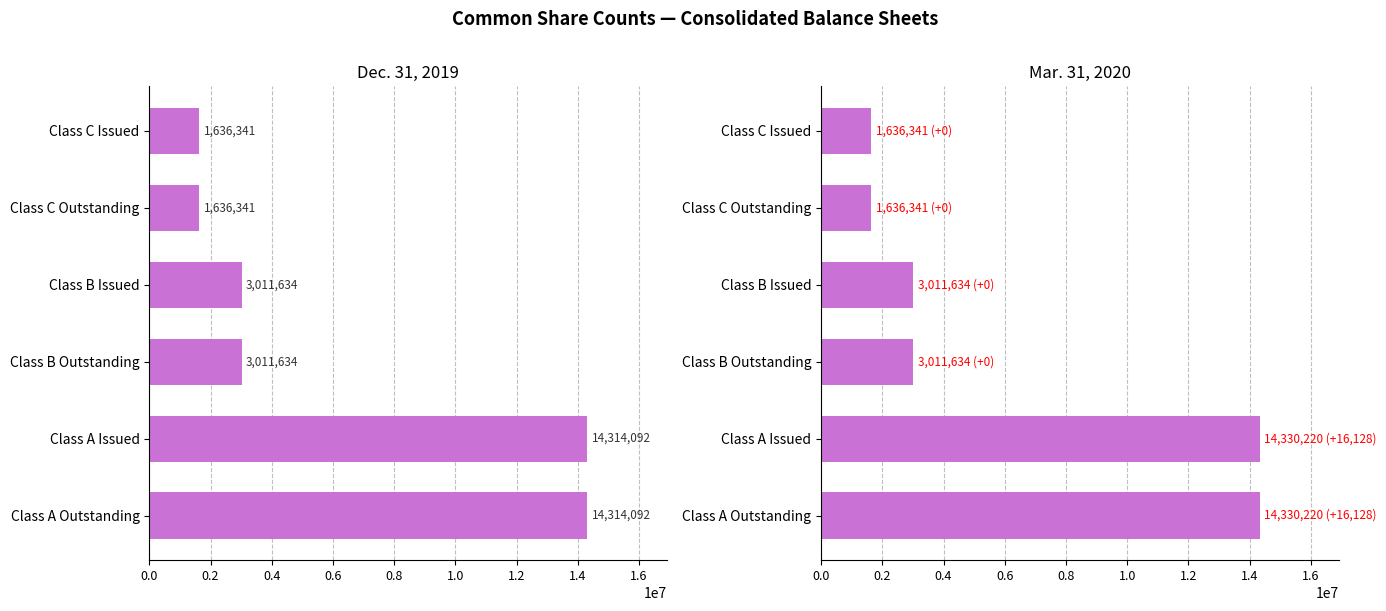

The Mar. 31, 2020 series shows 1636341 at Class C Issued. True or false?

True